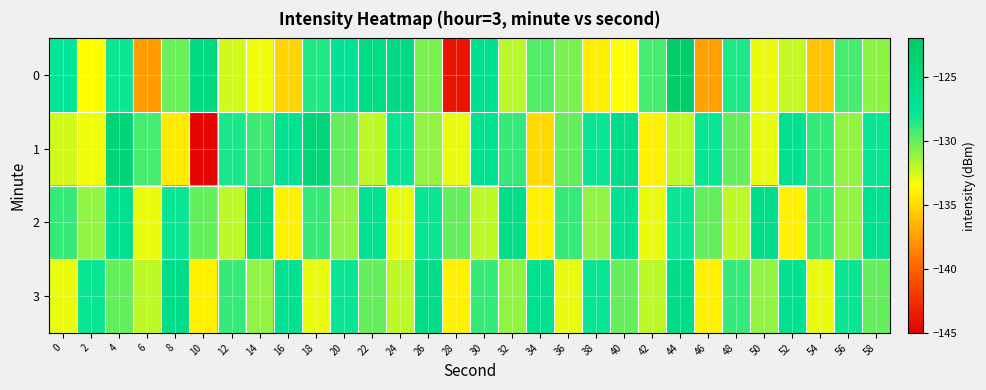

At which category is the sum across all series the highest?

44